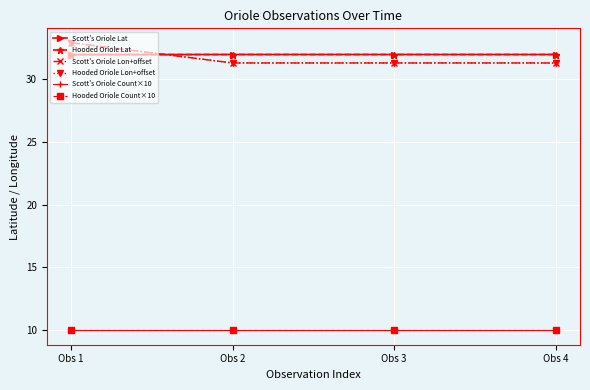

Does the chart have visible grid lines?

Yes